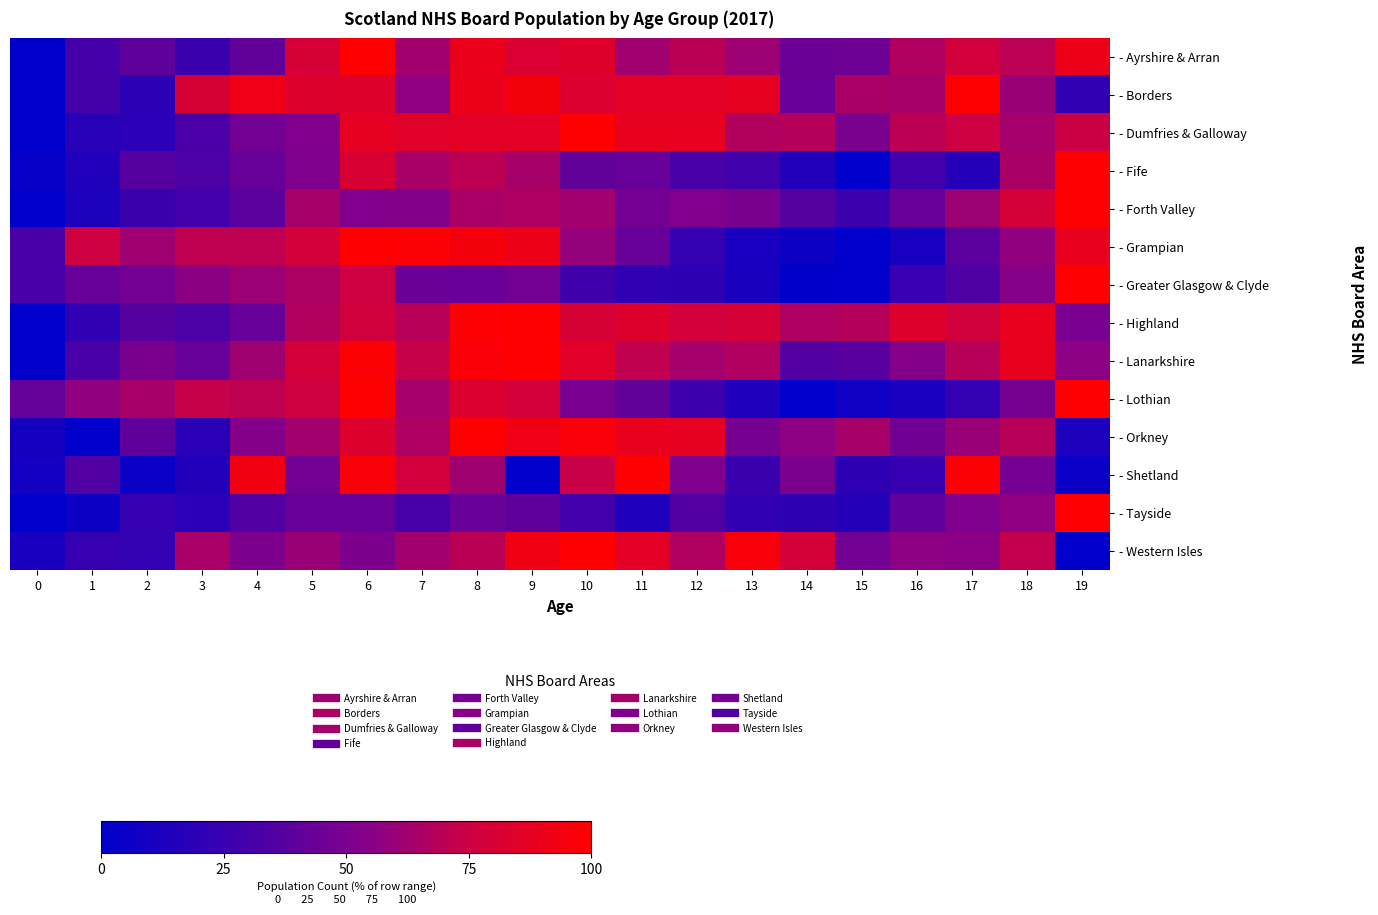

Which has a higher value, 3 or 17?

17